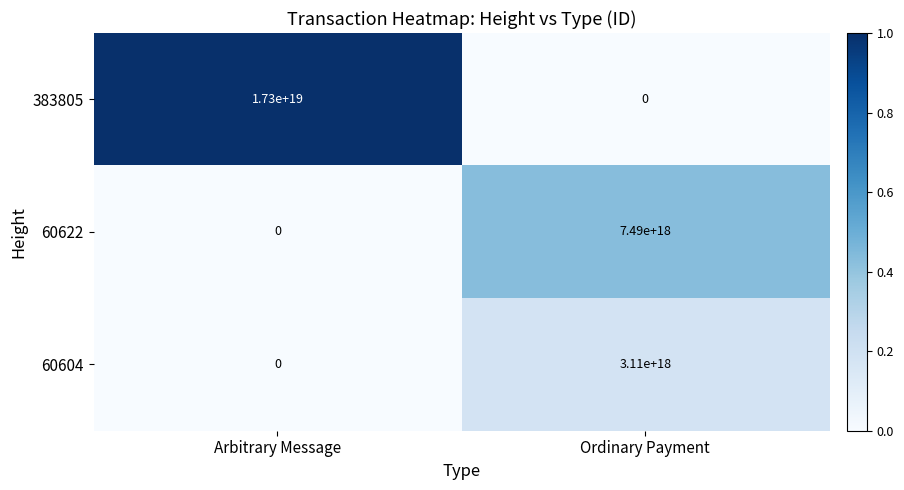

Between Arbitrary Message and Ordinary Payment, which series saw the biggest shift?

383805